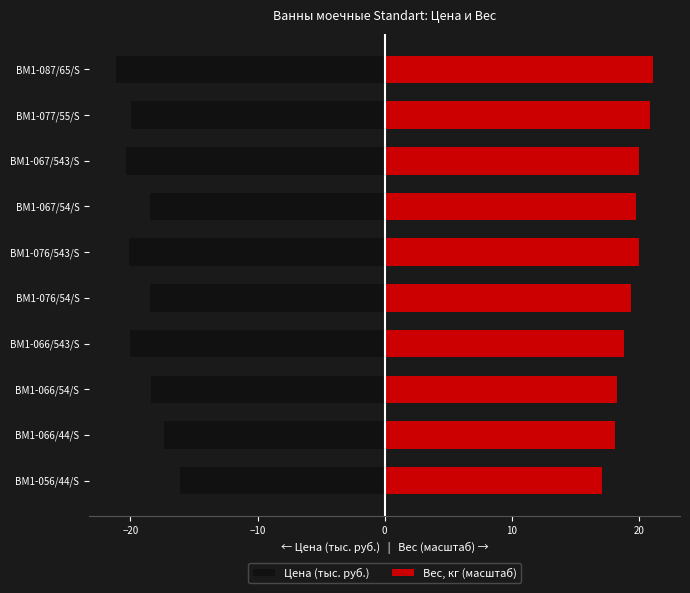

What is the value of the Цена (тыс. руб.) bar at the 1st from the left?

-16.1